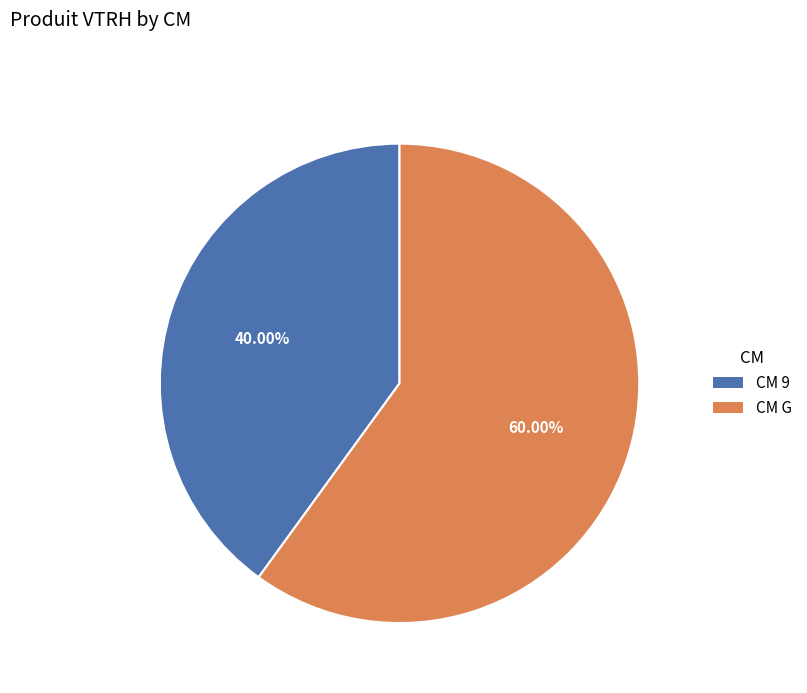

Which slice is the smallest?

CM 9